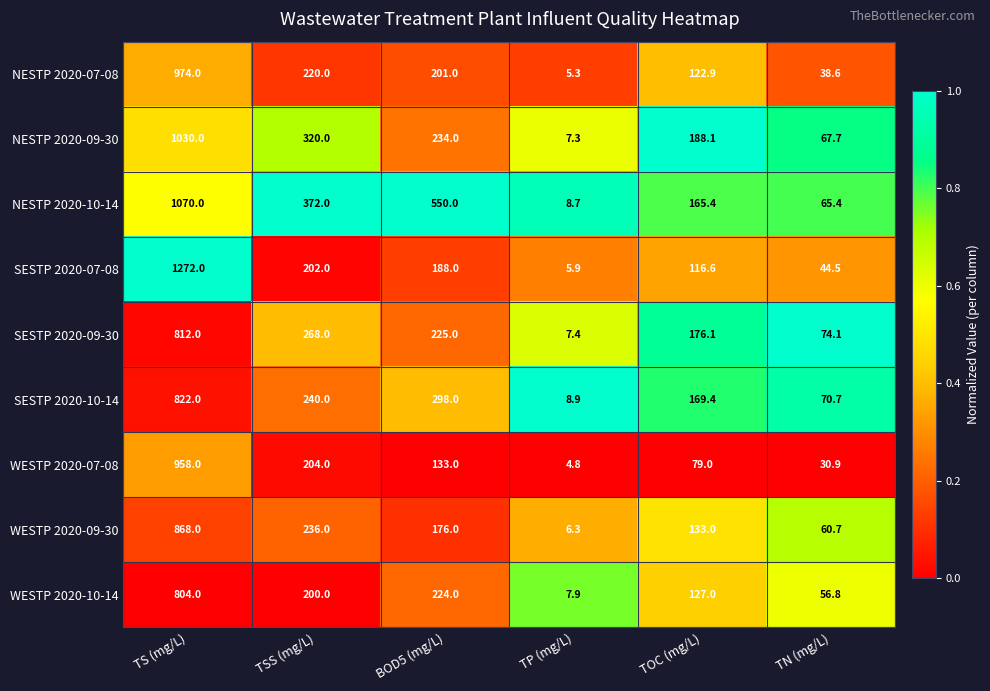

Is the value of WESTP 2020-09-30 at TP (mg/L) greater than the value of WESTP 2020-10-14 at TN (mg/L)?

No